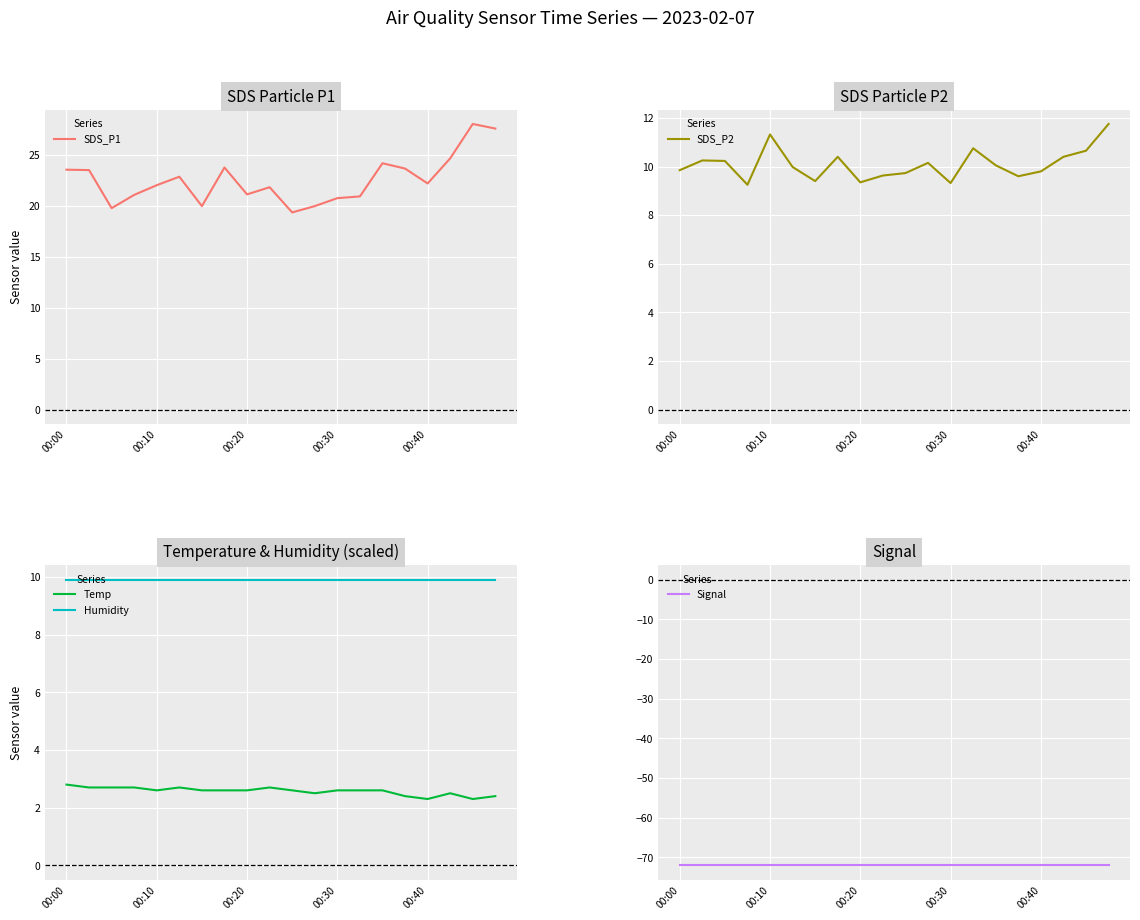

What is the approximate value of Temp at 11?

2.5